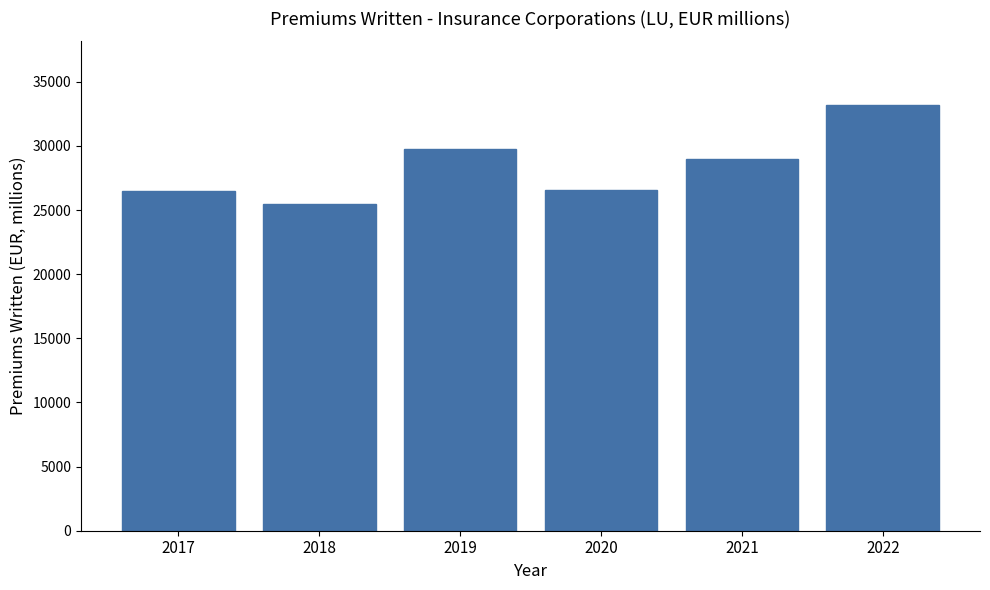

What is the average value?

28400